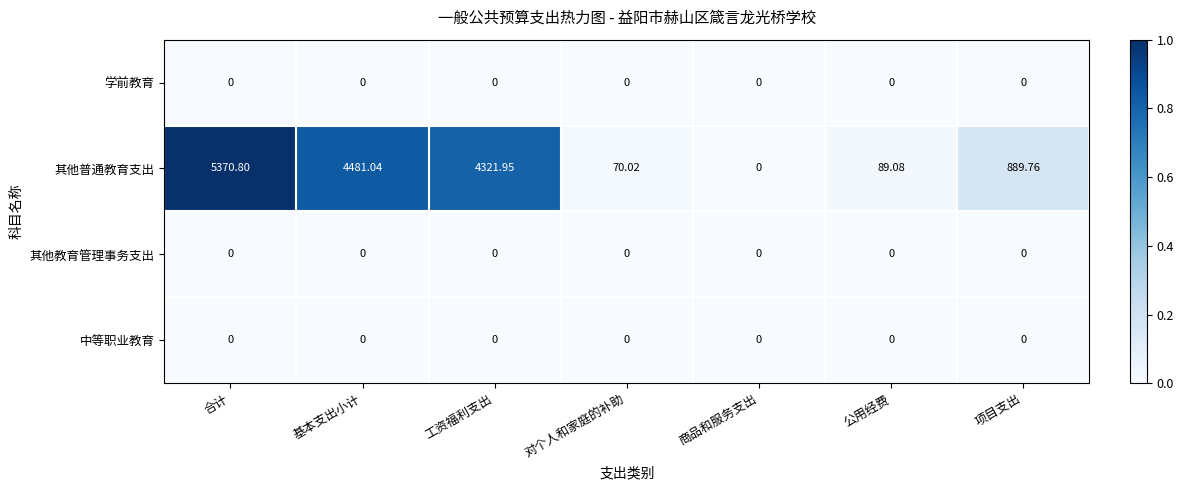

At which label does 其他普通教育支出 reach its peak?

合计